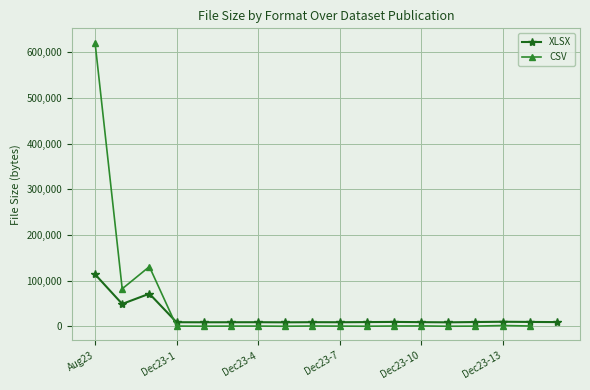

True or false: the data has more than 0 interior local peaks.

True